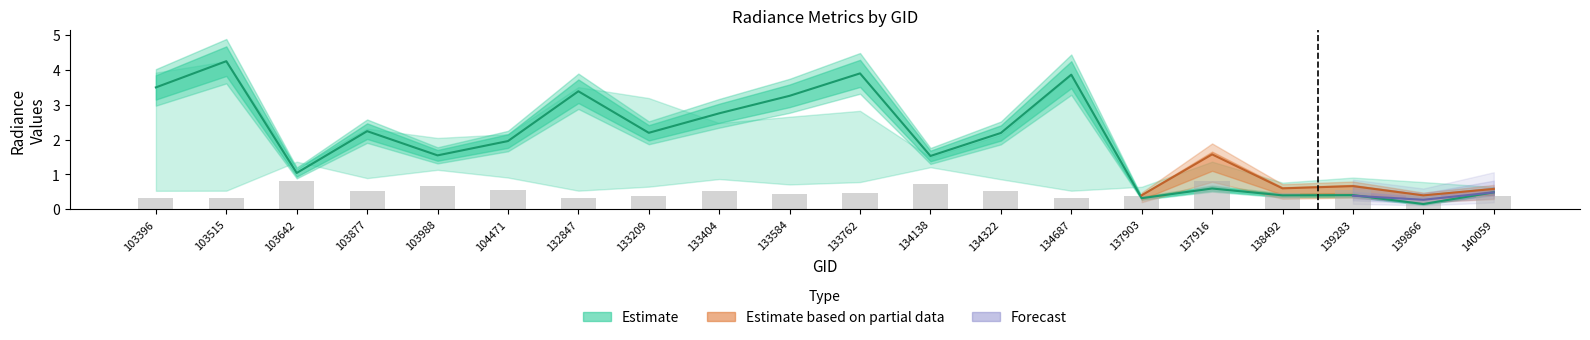

Which has a higher value, 133404 or 103396?

103396